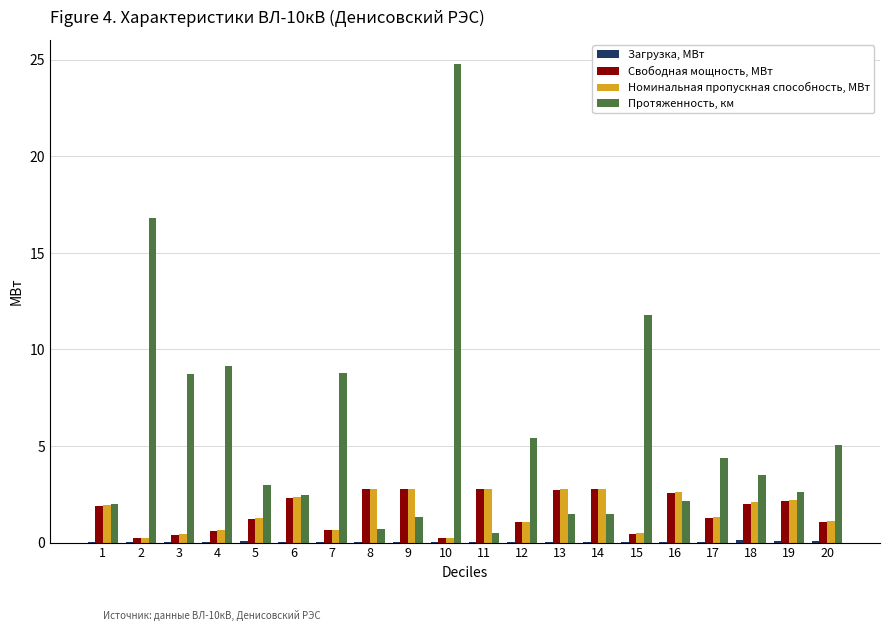

Are the bars grouped side by side (vs. stacked)?

Yes